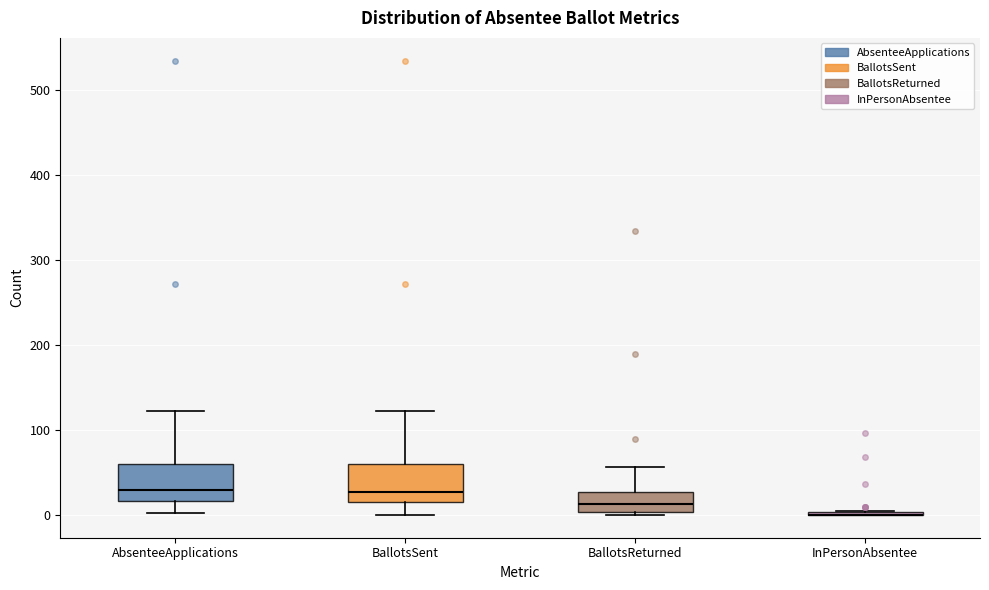

Where does the upper whisker of the box for BallotsSent end on the y-axis? The values are not printed on the chart, so give them approximately, as read against the axis.

120